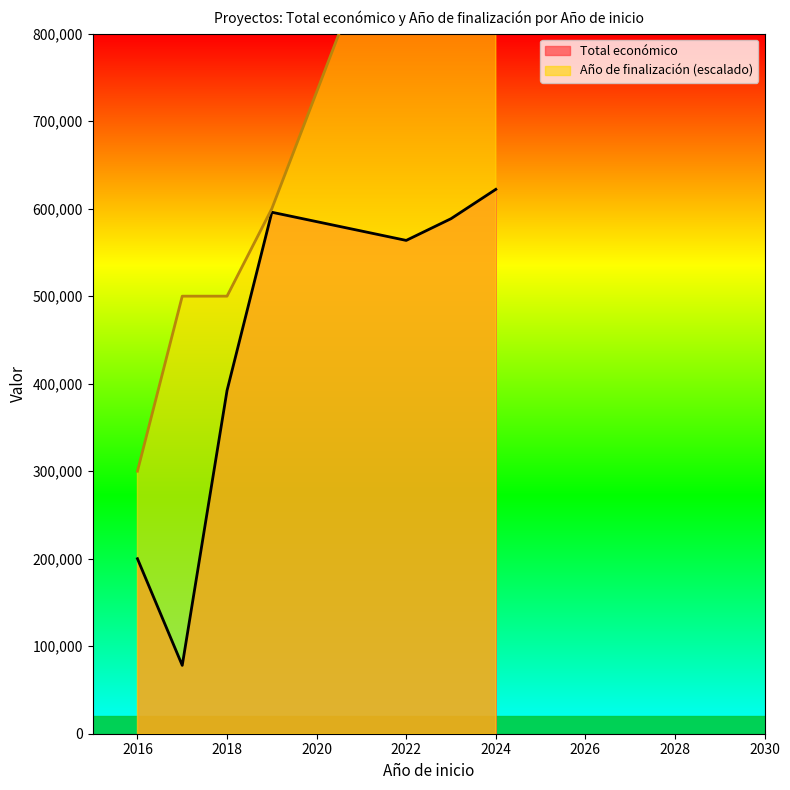

Which series has the widest spread of values?

Total económico